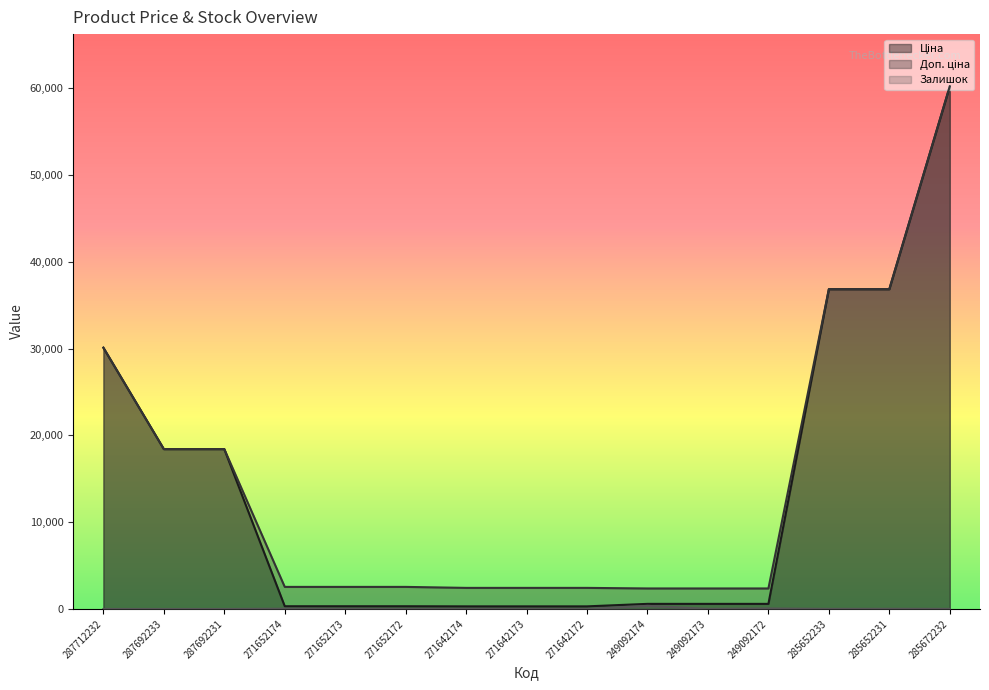

Reading left to right, what are all the values shown in this chart?

Ціна: 30102.8	18420.9	18420.9	318.3	318.3	318.3	304.1	304.1	304.1	591.6	591.6	591.6	36841.8	36841.8	60205.6
Доп. ціна: 30102.8	18420.9	18420.9	2546.4	2546.4	2546.4	2432.8	2432.8	2432.8	2366.5	2366.5	2366.5	36841.8	36841.8	60205.6
Залишок: 0.0	0.0	0.0	38.0	15.0	5.0	14.0	10.0	5.0	365.0	14.0	63.0	14.0	23.0	16.0